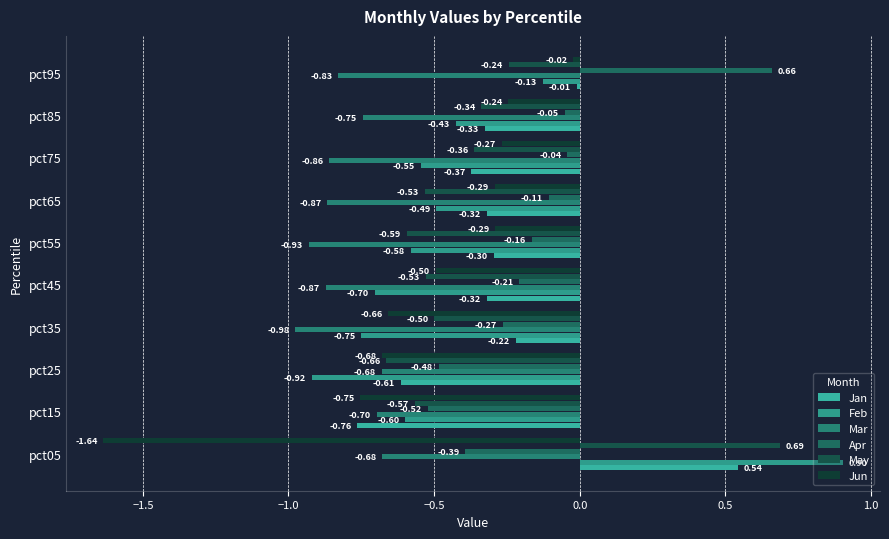

What is the average value of the Jun series?

-0.5